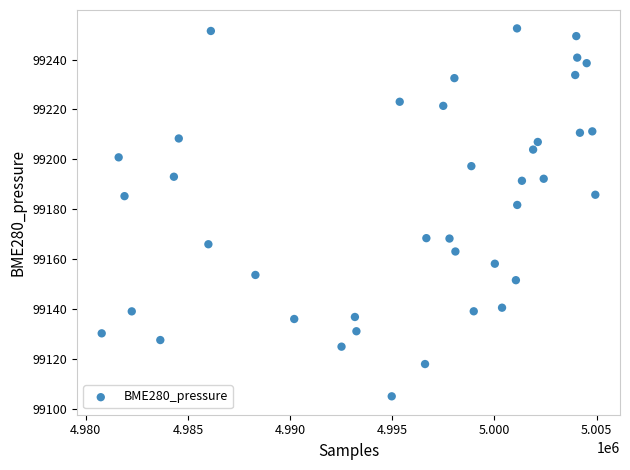

What is the range of Y values (max minus min)?

147.5